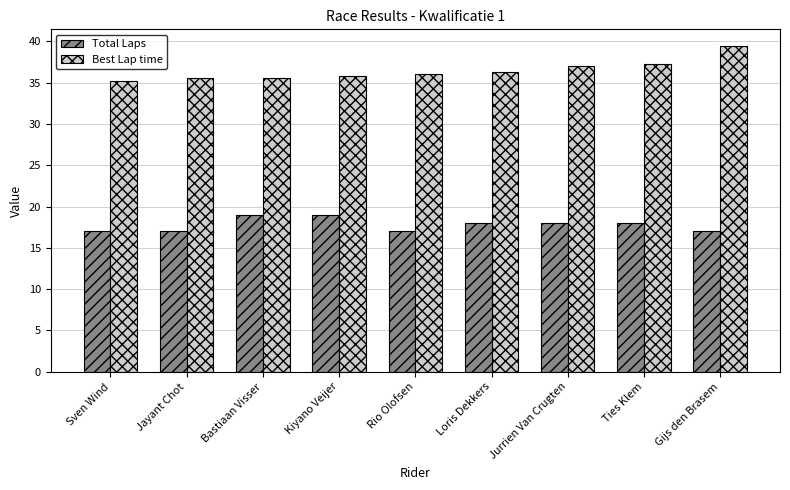

What is the label of the 5th bar from the left?

Rio Olofsen